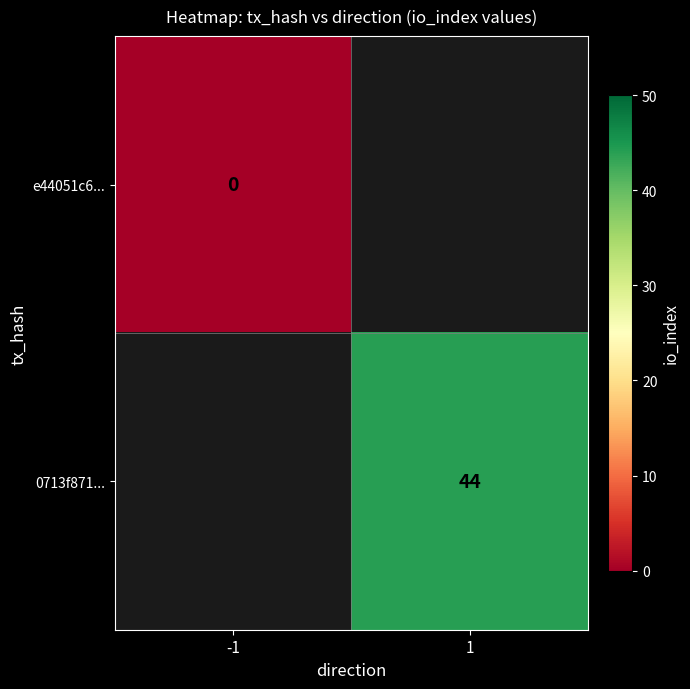

Is it true that 0713f871... equals 44 at 1?

True